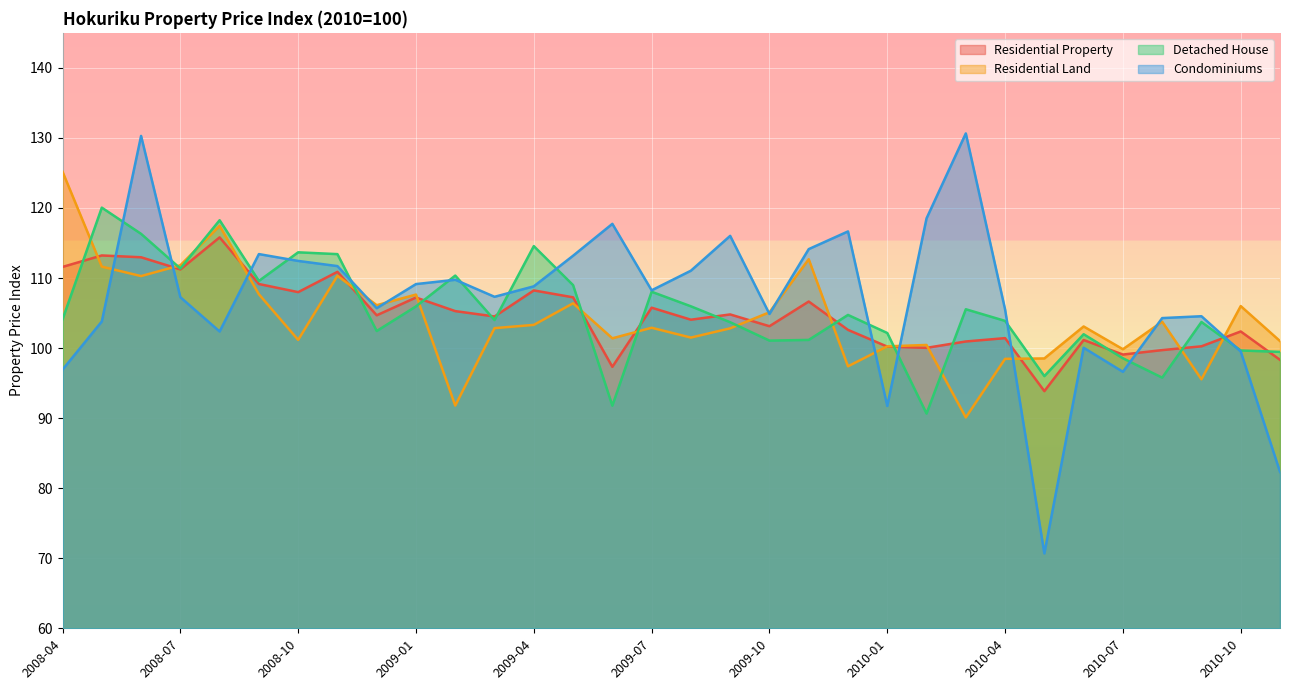

What is the total value across all series at 2008-07?

441.7